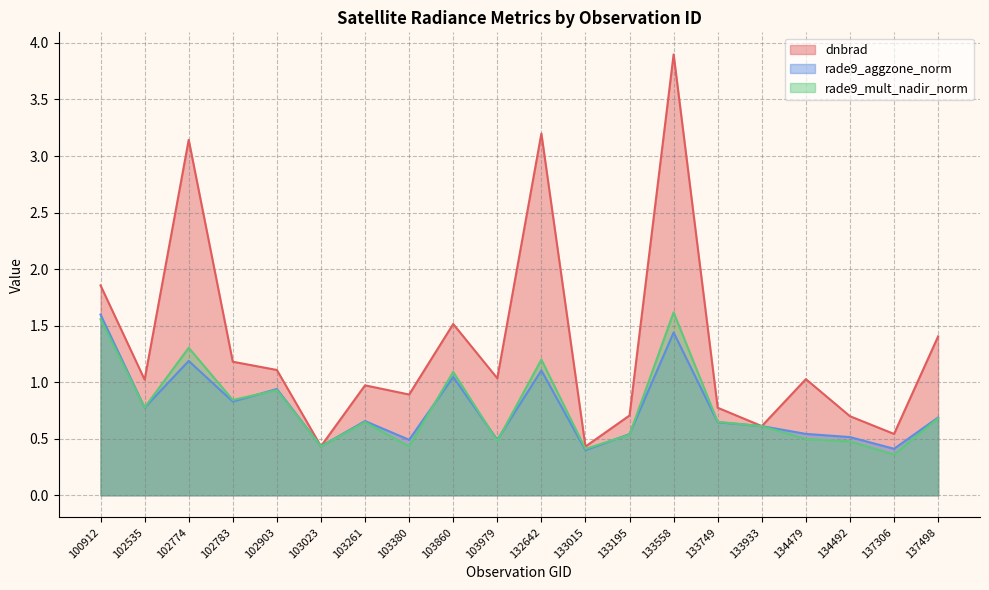

True or false: rade9_aggzone_norm has more than 2 points higher than both neighbors.

True